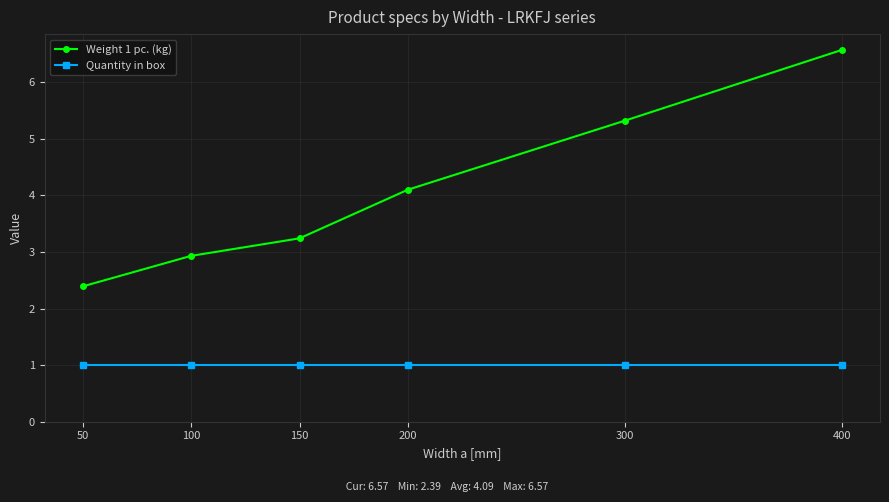

At how many categories does at least one series exceed 2?

6